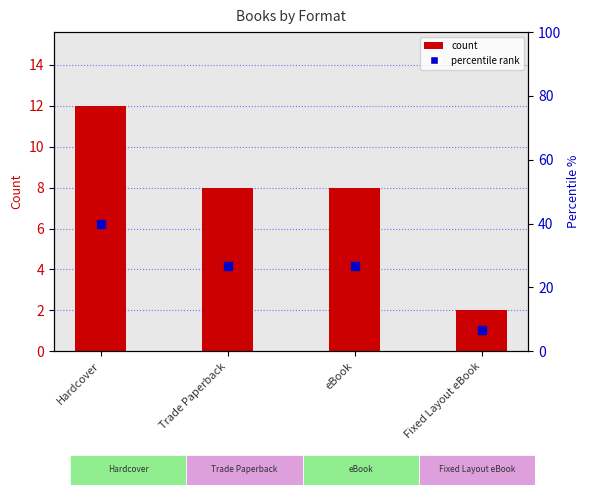

At which label does percentile rank first exceed 26?

Hardcover